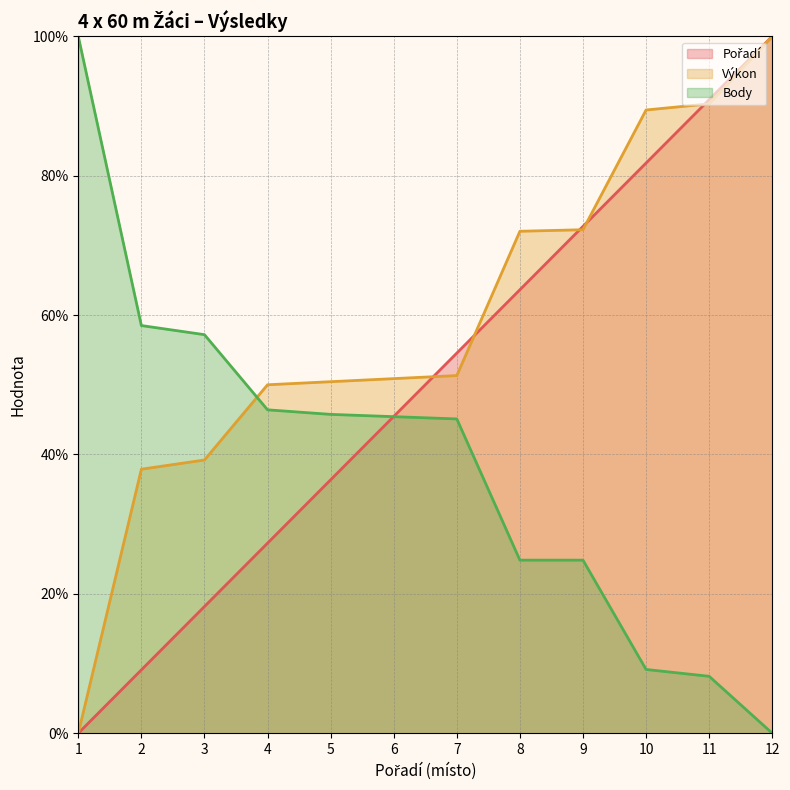

What is the difference between the second highest and minimum values in the Výkon (line) series?

90.3